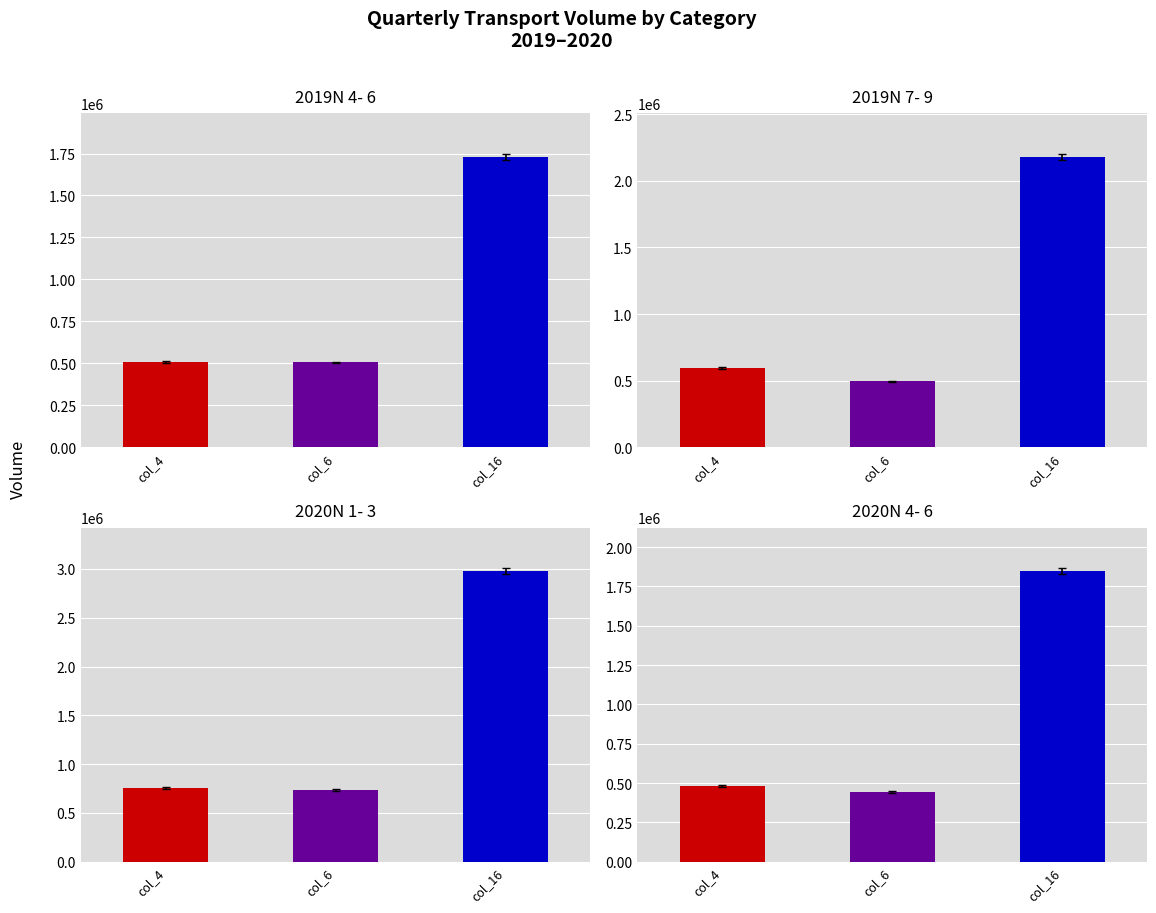

Are the bars grouped side by side (vs. stacked)?

Yes